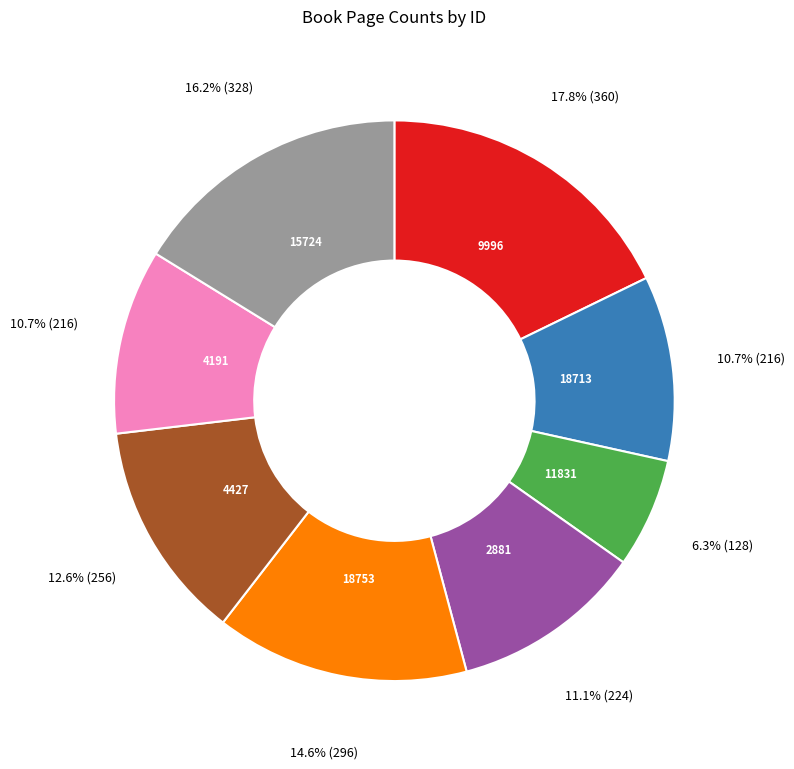

How many segments does this pie chart have?

8